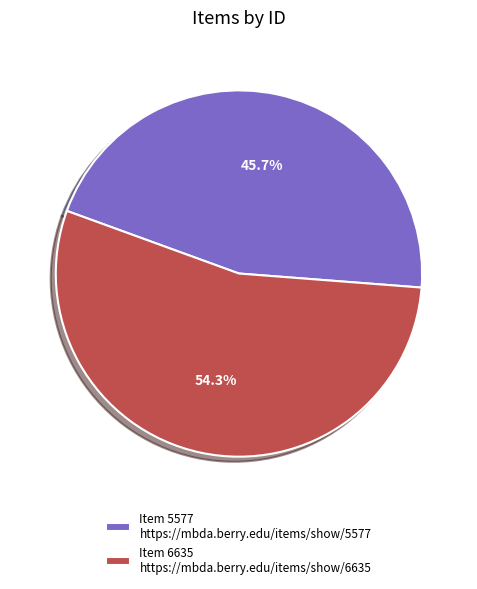

What is the ratio of the value at Item 6635 https://mbda.berry.edu/items/show/6635 to the value at Item 5577 https://mbda.berry.edu/items/show/5577?

1.2